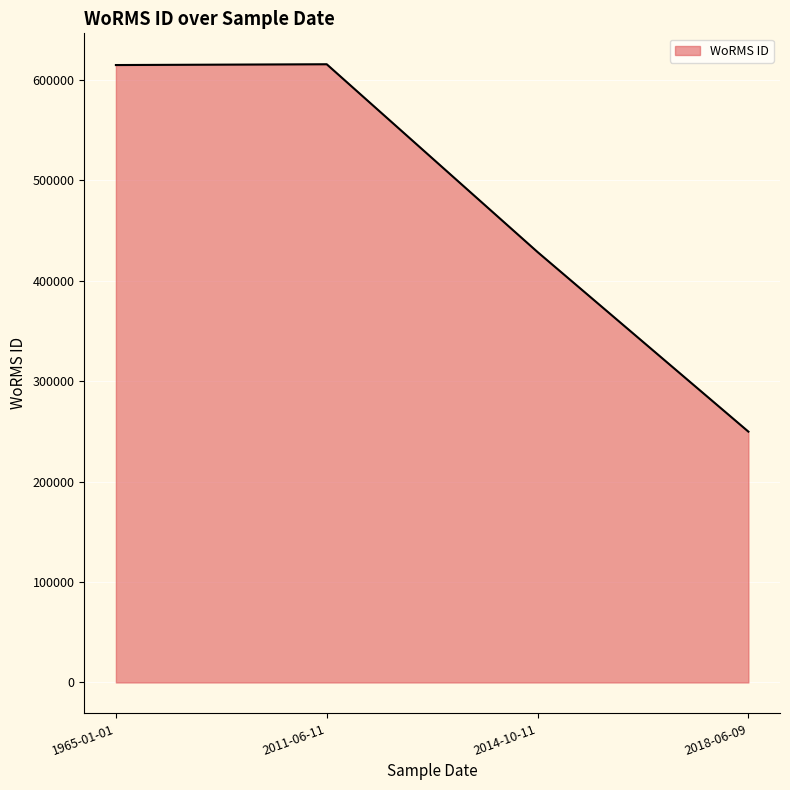

What is the change in value from 1965-01-01 to 2018-06-09?

-364969